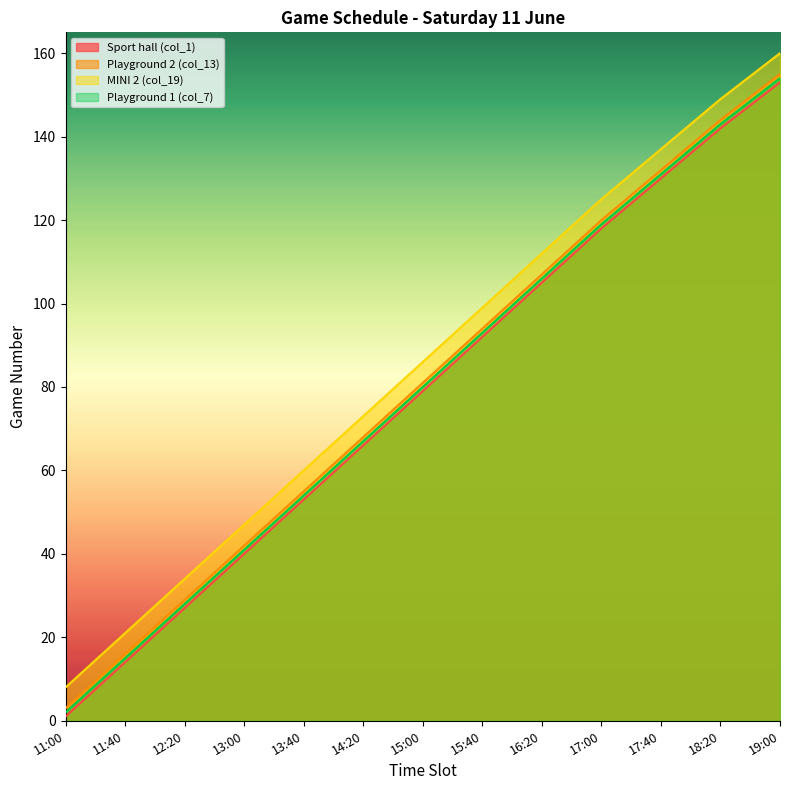

At which category does the chart reach its peak across all series?

19:00